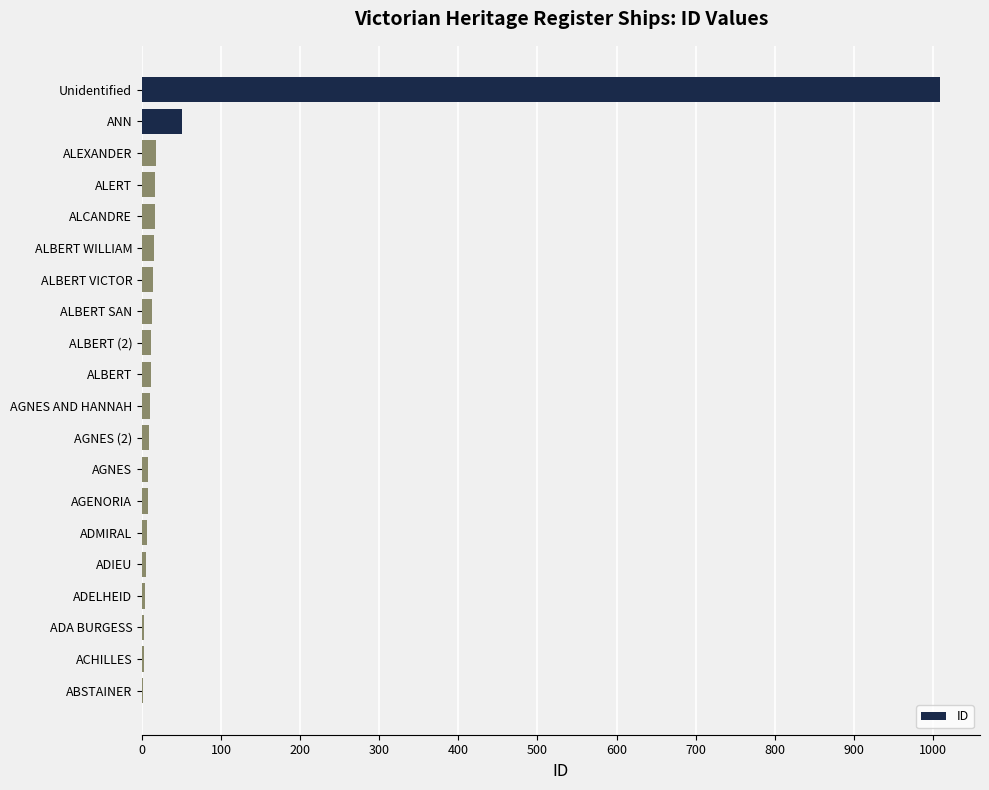

What is the greatest value displayed?

1009